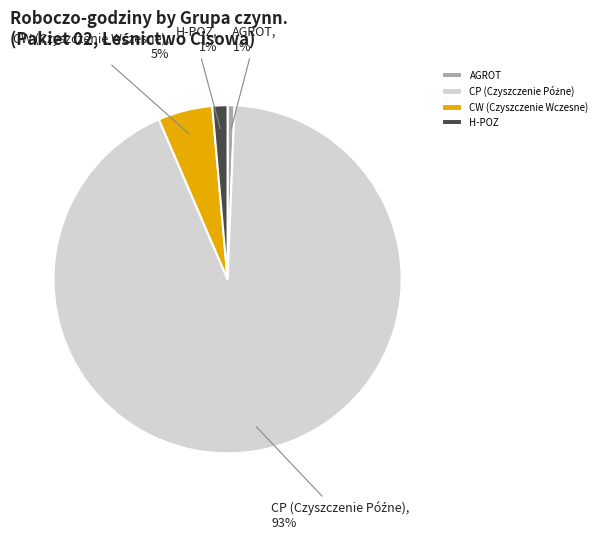

To the nearest percent, what is the combined percentage of CW (Czyszczenie Wczesne) and H-POZ?

6%